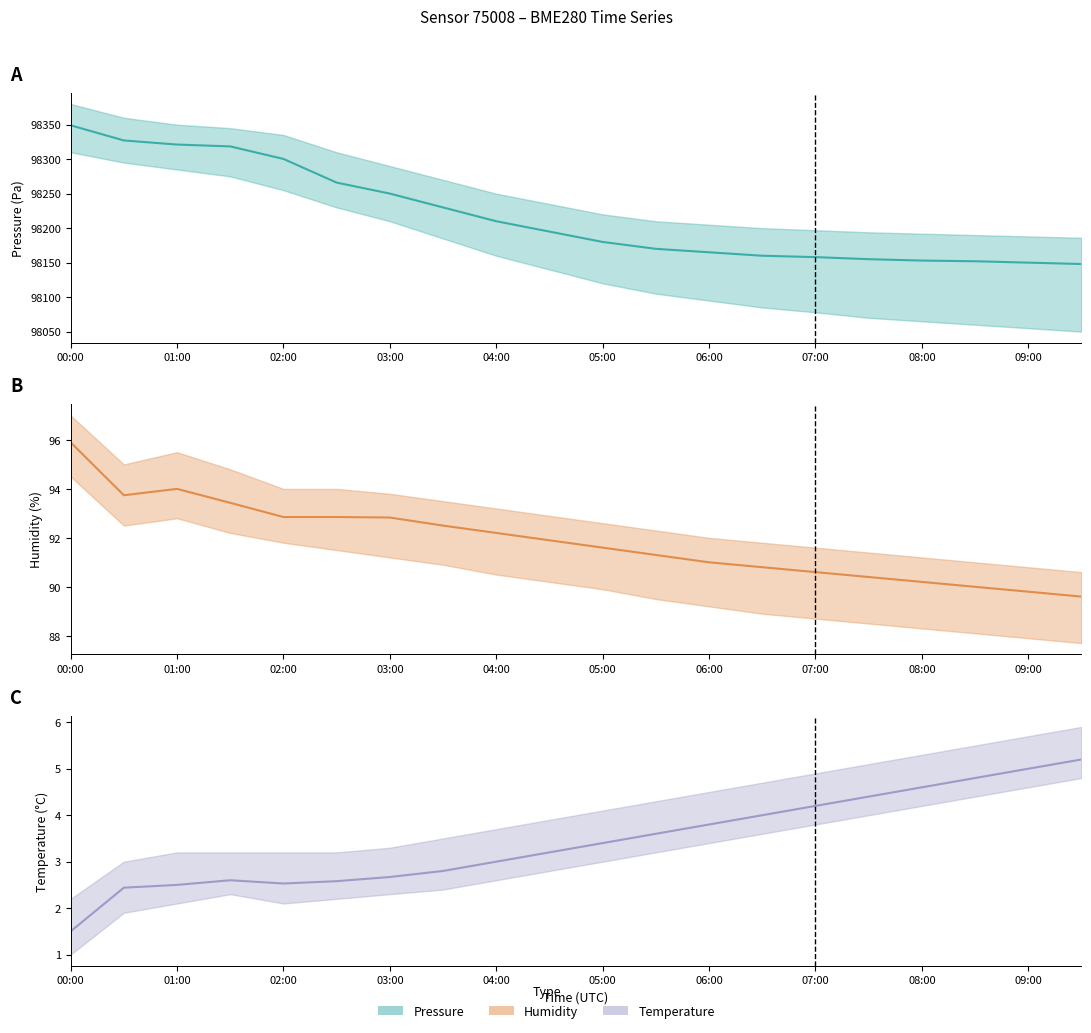

Does the chart have visible grid lines?

No